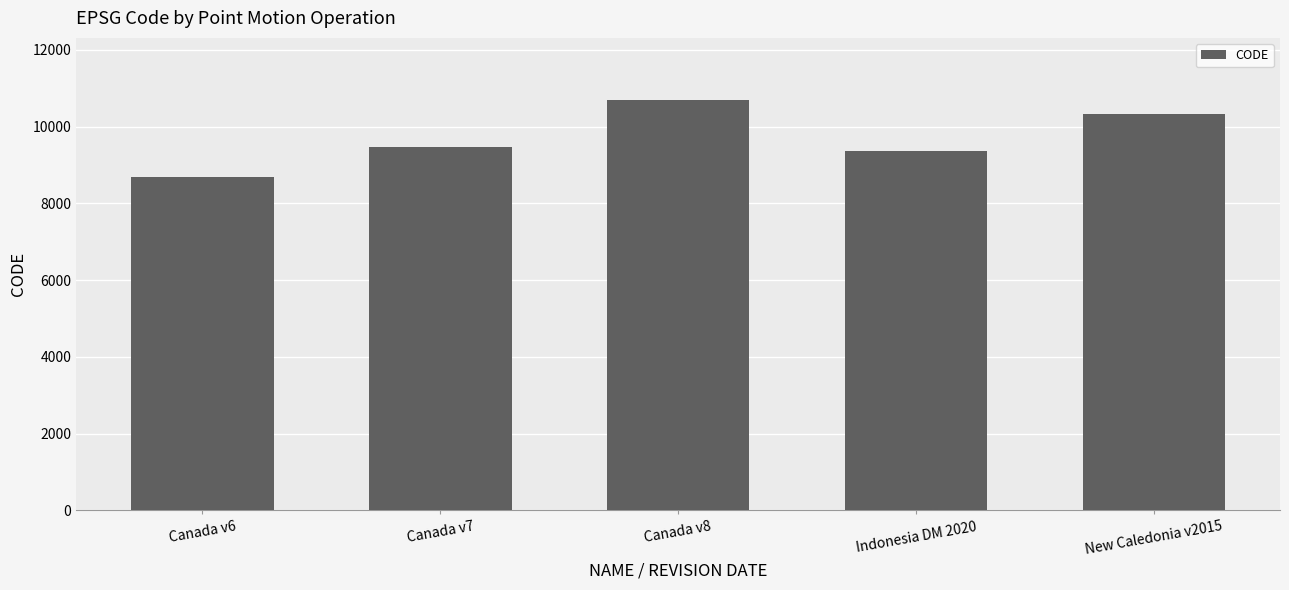

What is the change in value from Canada v6 to Canada v7?

+807